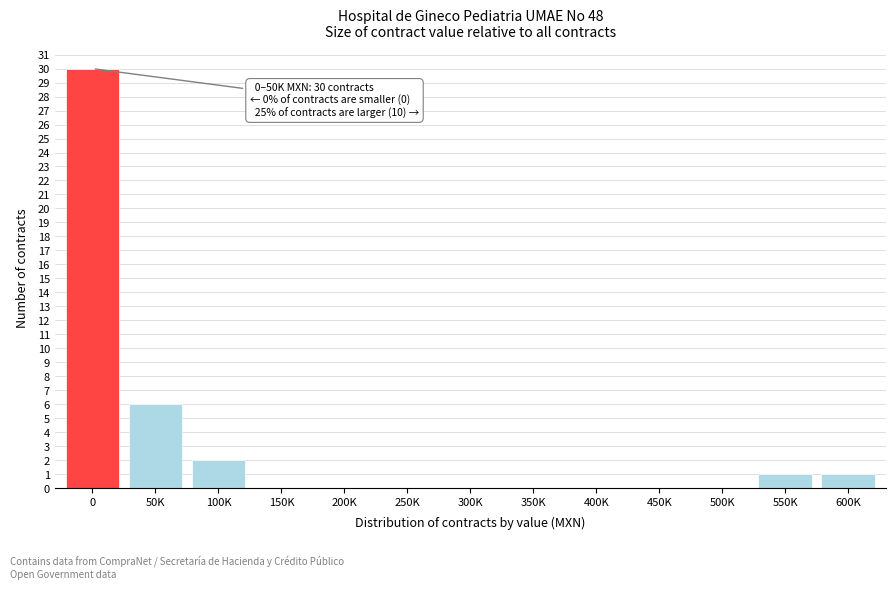

Reading right to left, transcribe all the data shown in this chart.

600K=1	550K=1	500K=0	450K=0	400K=0	350K=0	300K=0	250K=0	200K=0	150K=0	100K=2	50K=6	0=30